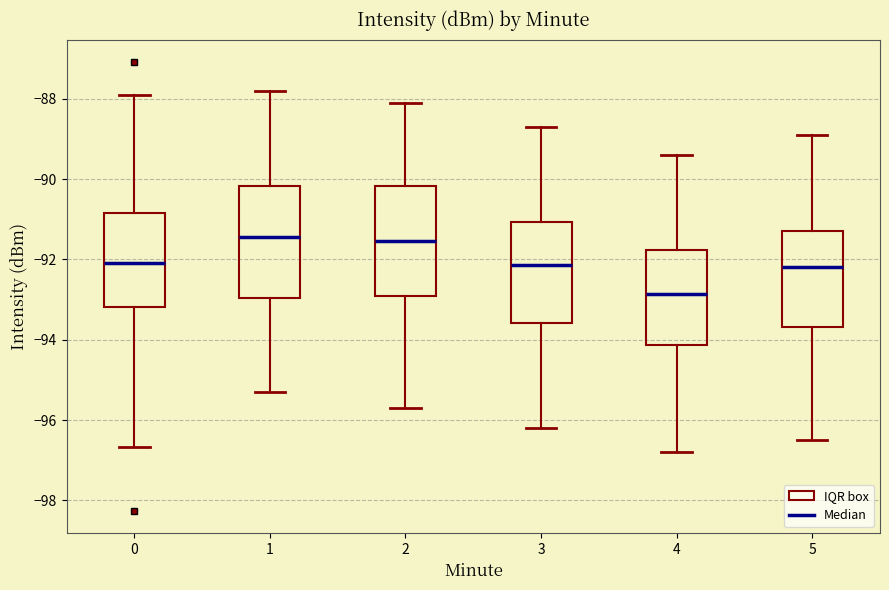

Reading left to right, read every box against the y-axis: the position of its median line, the range the box covers, and the ends of its whiskers. The values are not printed on the chart, so give them approximately, as read against the axis.

0: median -92.0, box -93.2 to -90.8, whiskers -96.6 to -88.0
1: median -91.4, box -93.0 to -90.2, whiskers -95.2 to -87.8
2: median -91.6, box -92.8 to -90.2, whiskers -95.6 to -88.0
3: median -92.2, box -93.6 to -91.0, whiskers -96.2 to -88.6
4: median -92.8, box -94.2 to -91.8, whiskers -96.8 to -89.4
5: median -92.2, box -93.6 to -91.2, whiskers -96.4 to -88.8